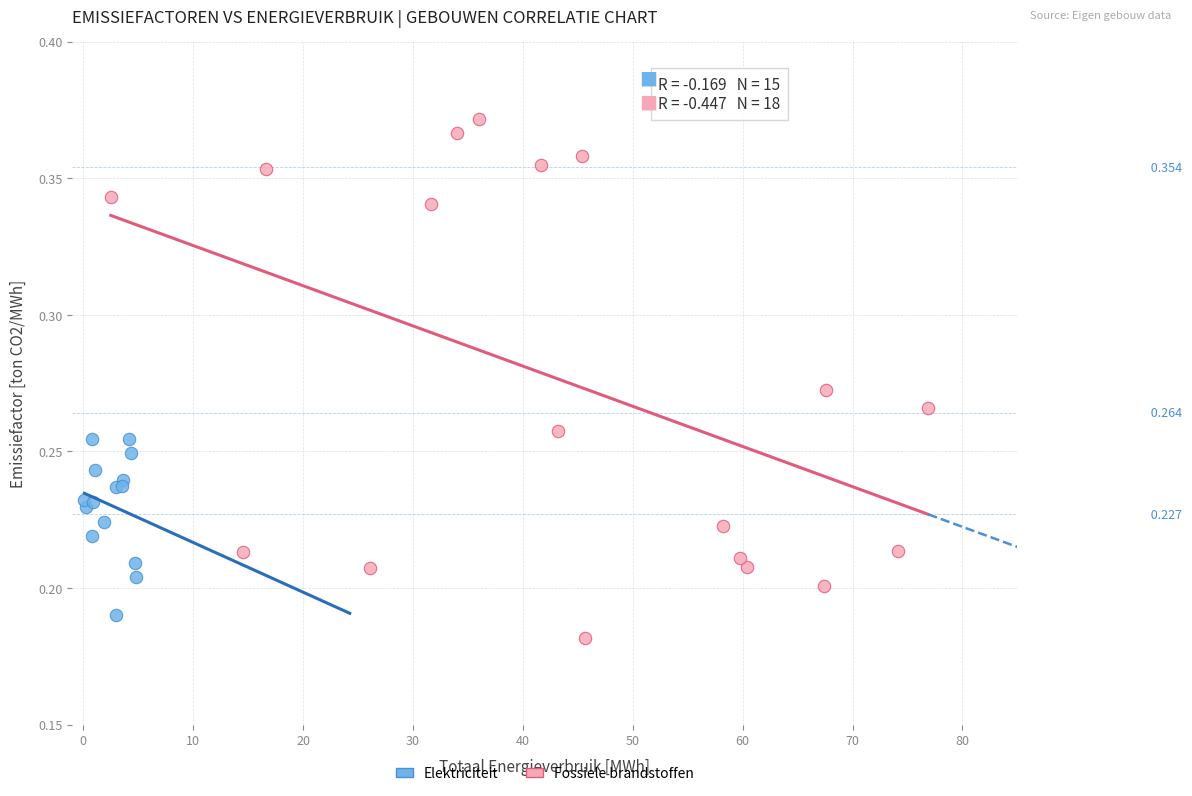

Which series has the largest Y range (max minus min)?

Fossiele brandstoffen